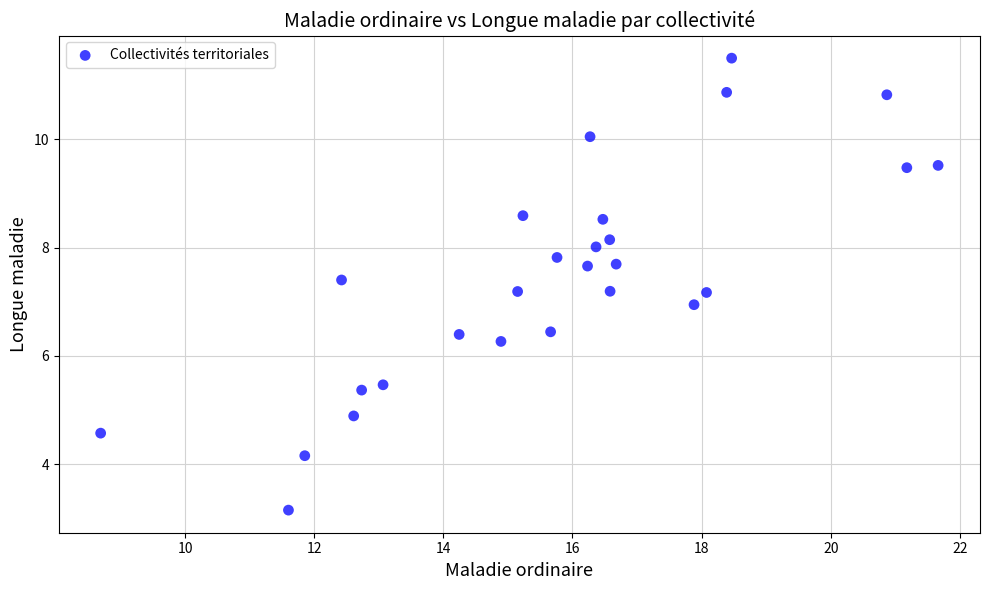

What is the range of X values (max minus min)?

13.0